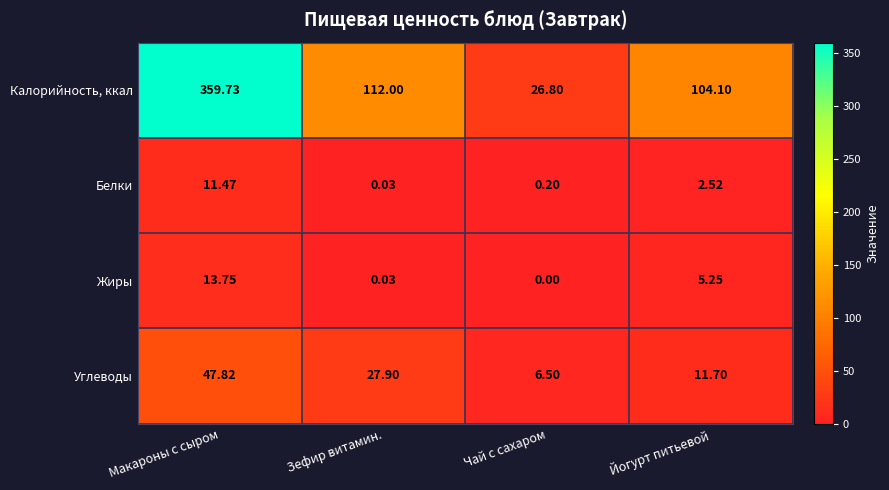

Which series has the widest spread of values?

Калорийность, ккал